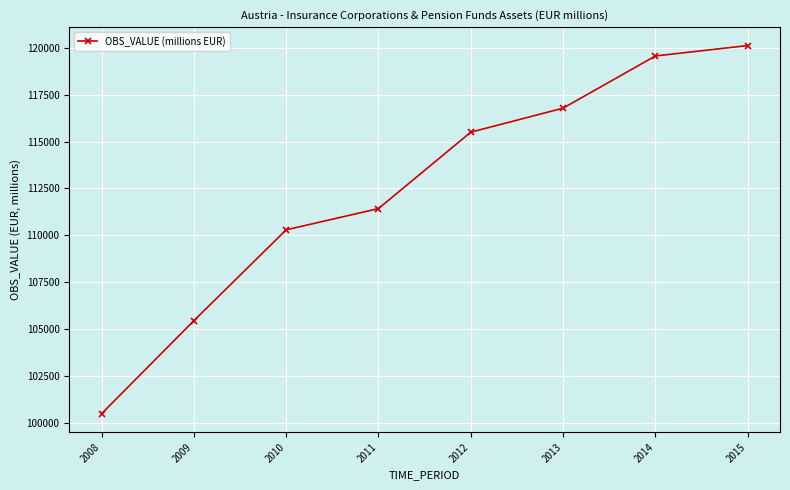

What value does the data have at 2013, to the nearest 50?

116800